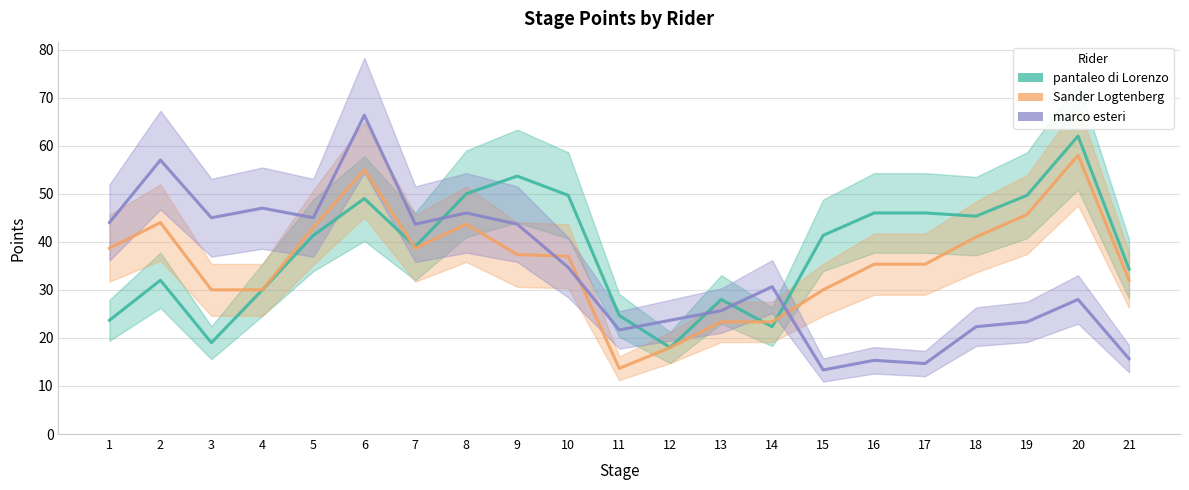

True or false: marco esteri has a value of 25.1 at 8.

False